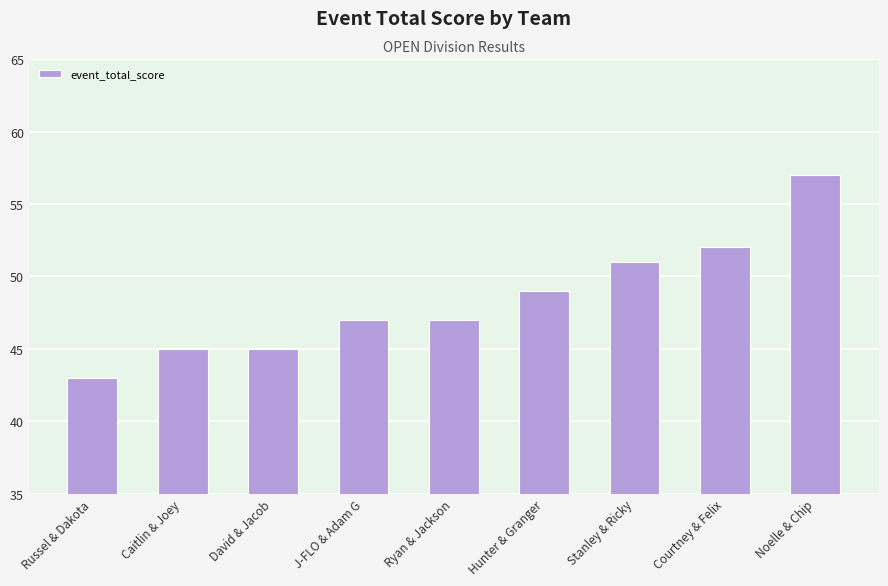

The chart shows a value of 20 at Courtney & Felix. True or false?

False